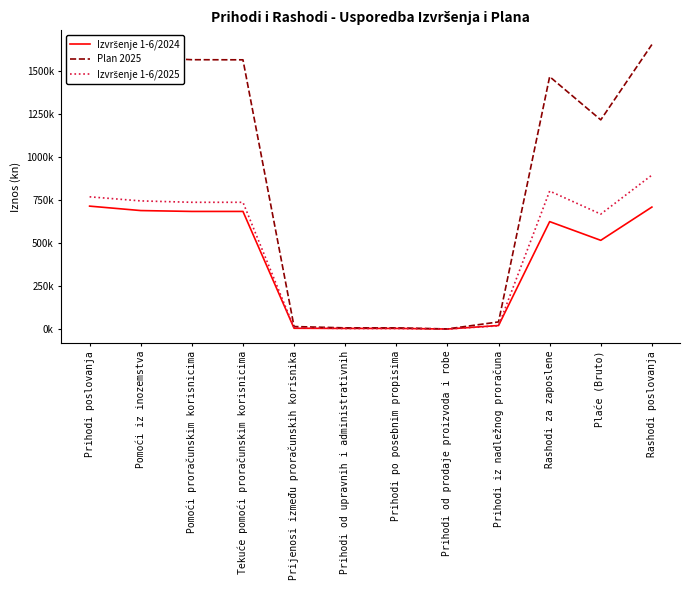

What is the label of the 7th point from the right?

Prihodi od upravnih i administrativnih